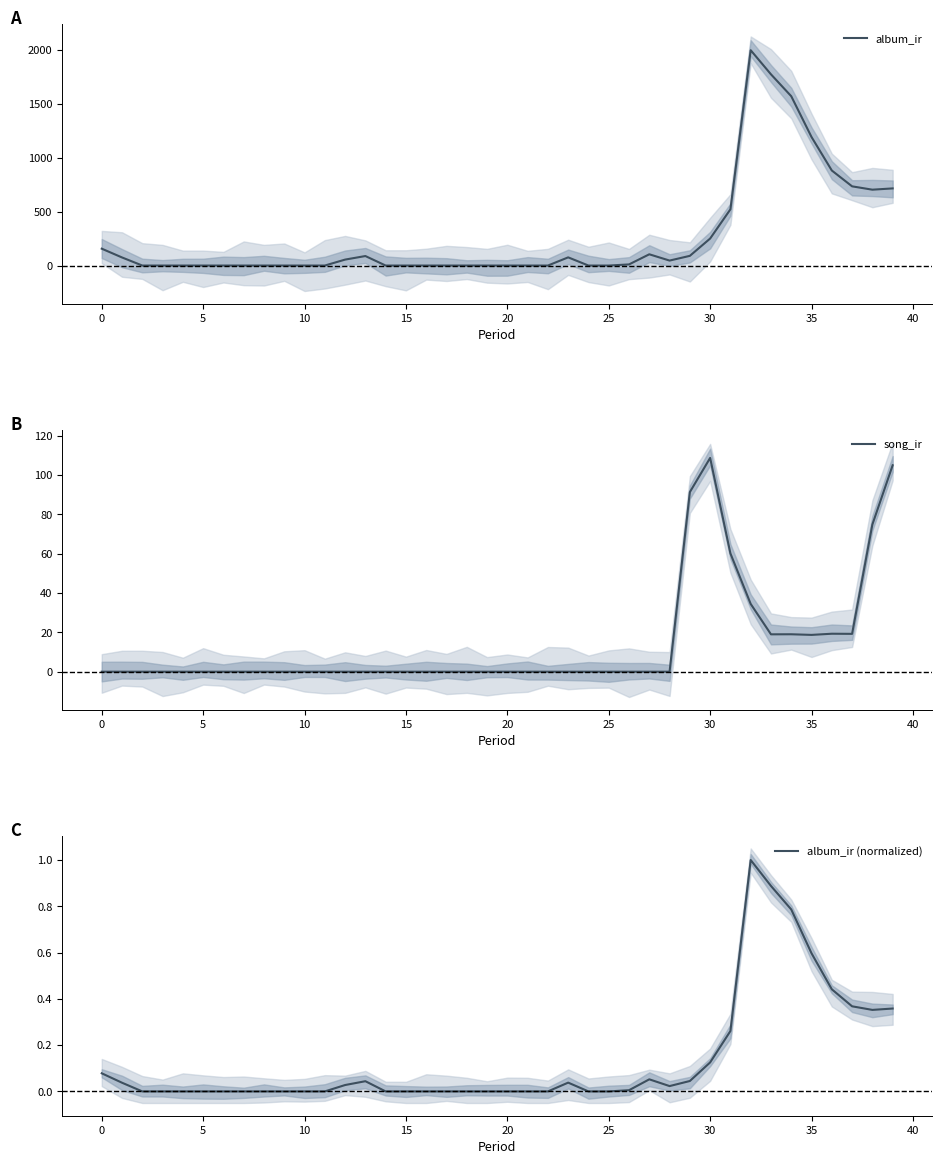

At how many categories does at least one series exceed 559?

8